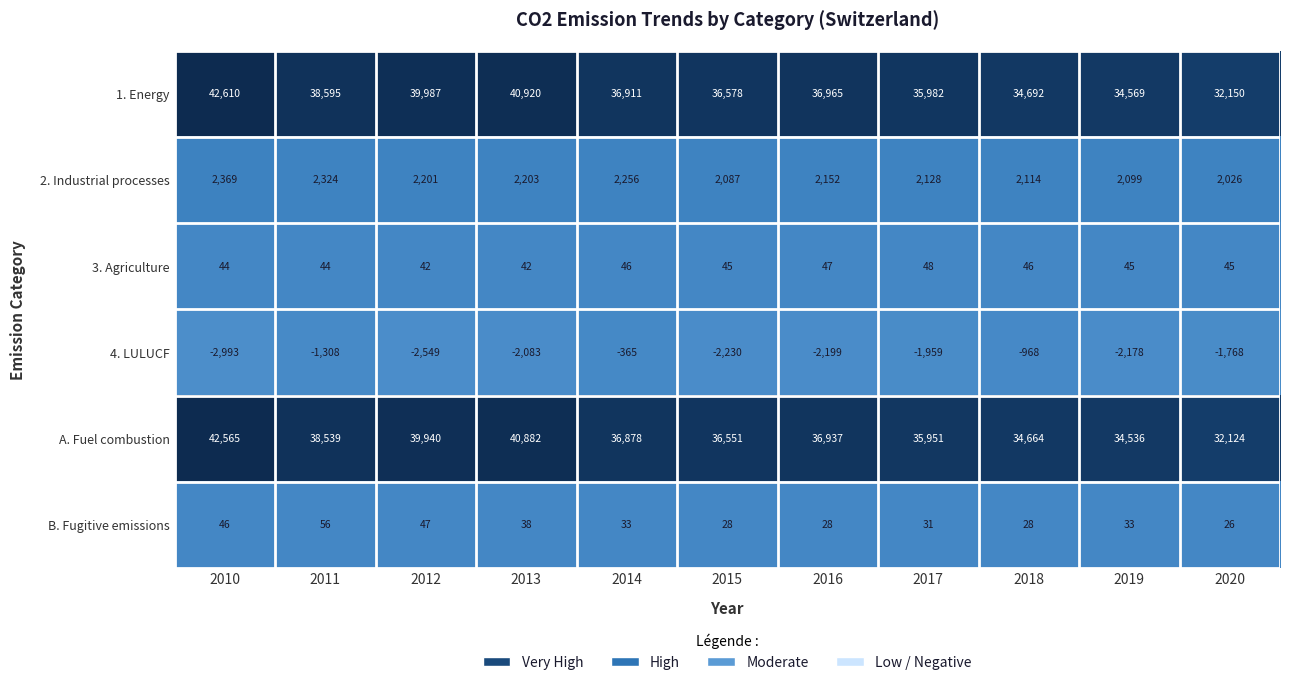

True or false: 2. Industrial processes has a value of 2999 at 2017.

False